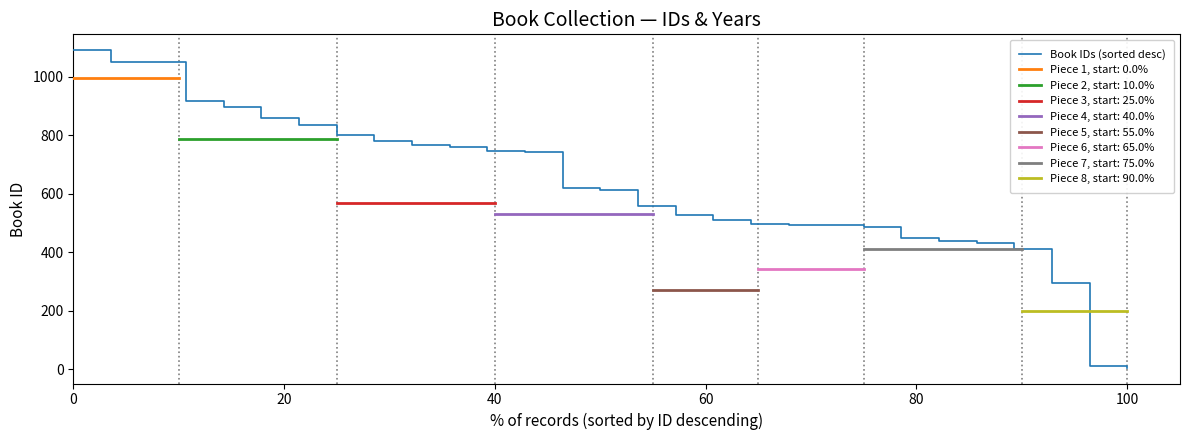

Reading left to right, what are all the values shown in this chart?

1091	1051	1050	917	898	858	836	800	779	766	759	745	744	620	612	560	528	509	497	494	492	486	450	440	431	410	295	13	6